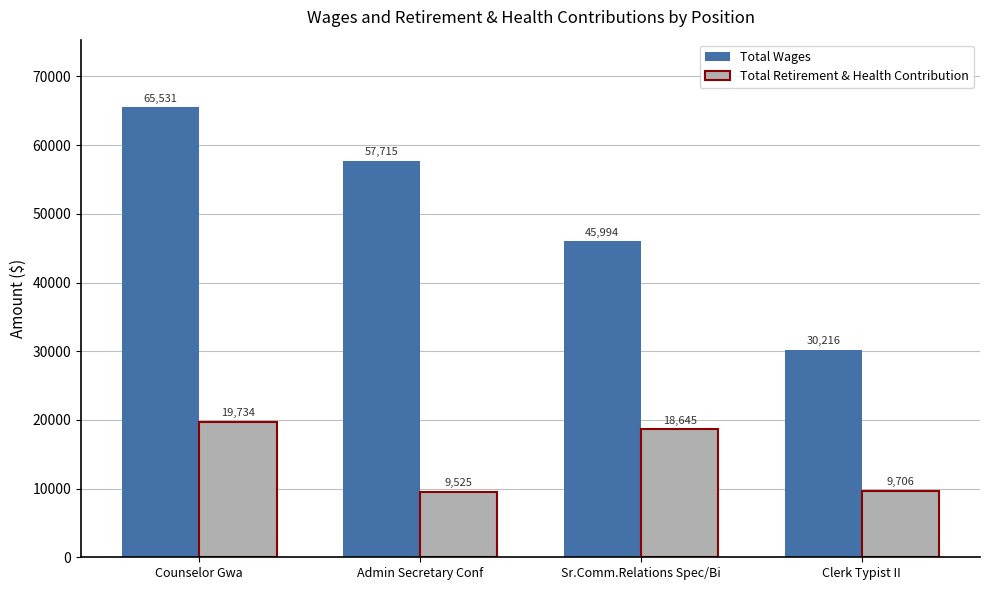

Between Admin Secretary Conf and Clerk Typist II, which series saw the biggest shift?

Total Wages